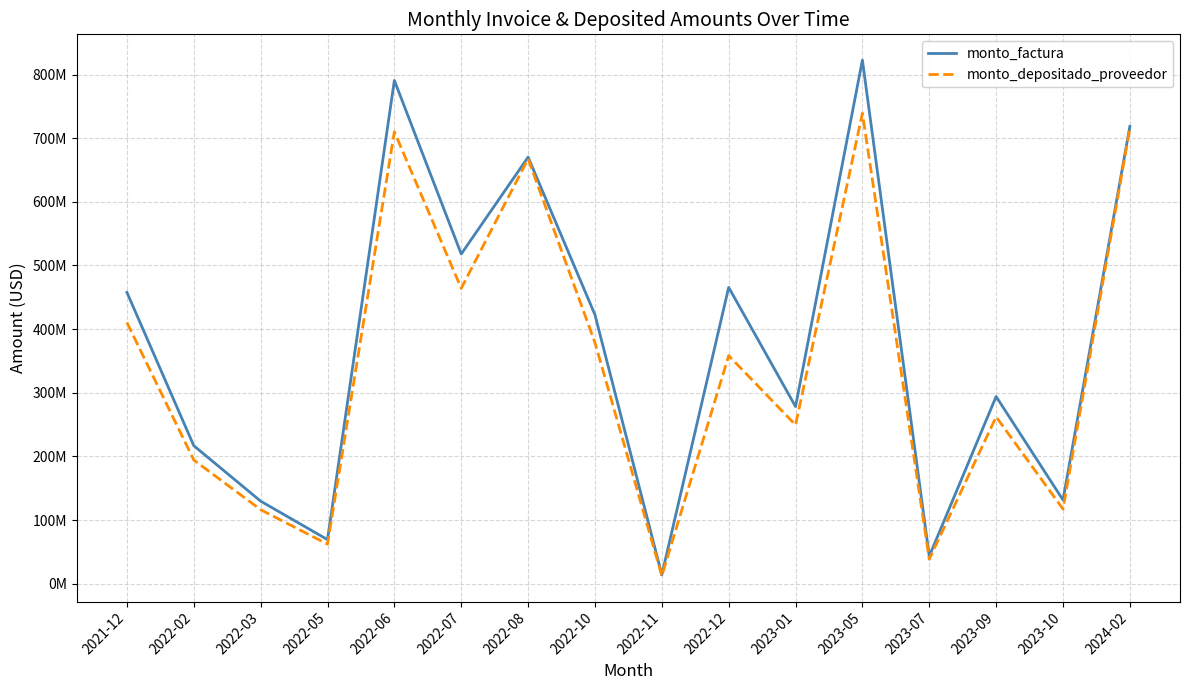

Between 2023-09 and 2024-02, which series saw the biggest shift?

monto_depositado_proveedor